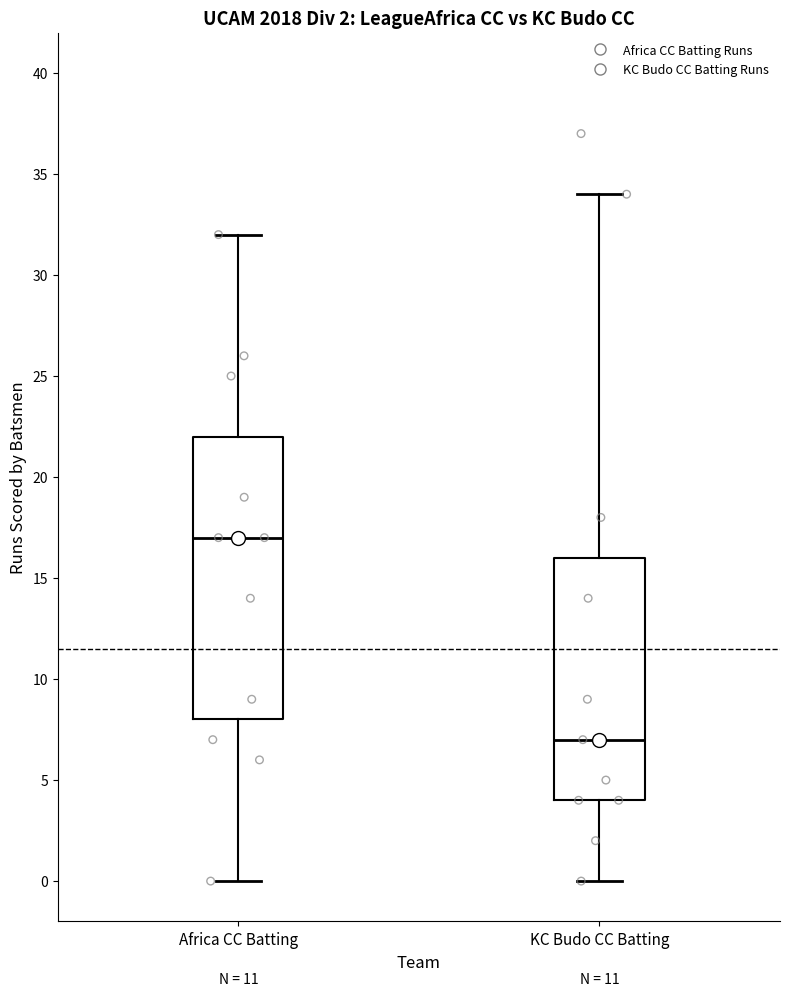

Which box has the lowest median line?

KC Budo CC Batting